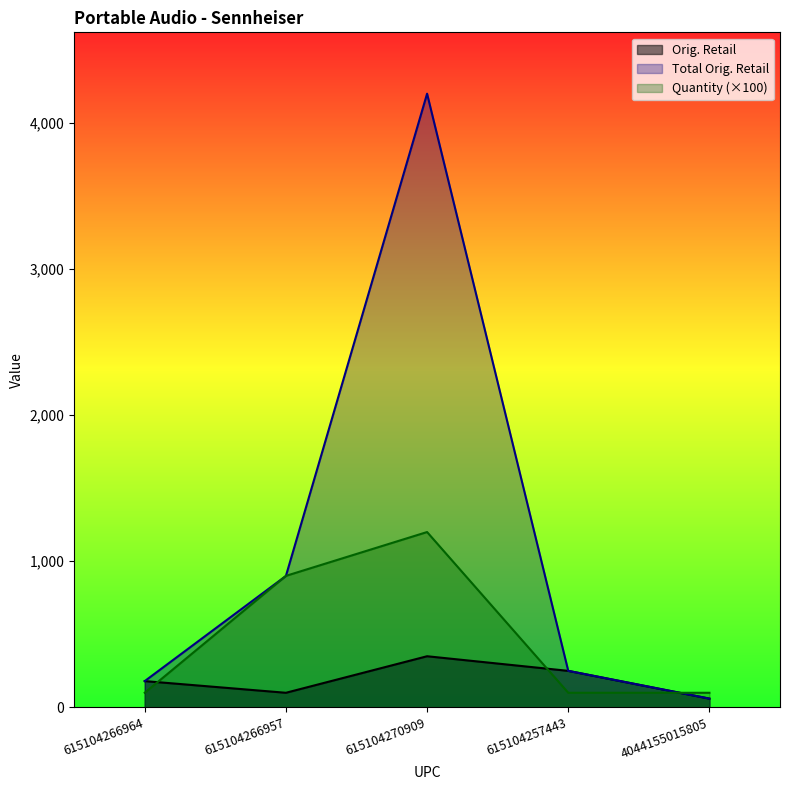

Rank the categories by Orig. Retail value from highest to lowest.

615104270909, 615104257443, 615104266964, 615104266957, 4044155015805